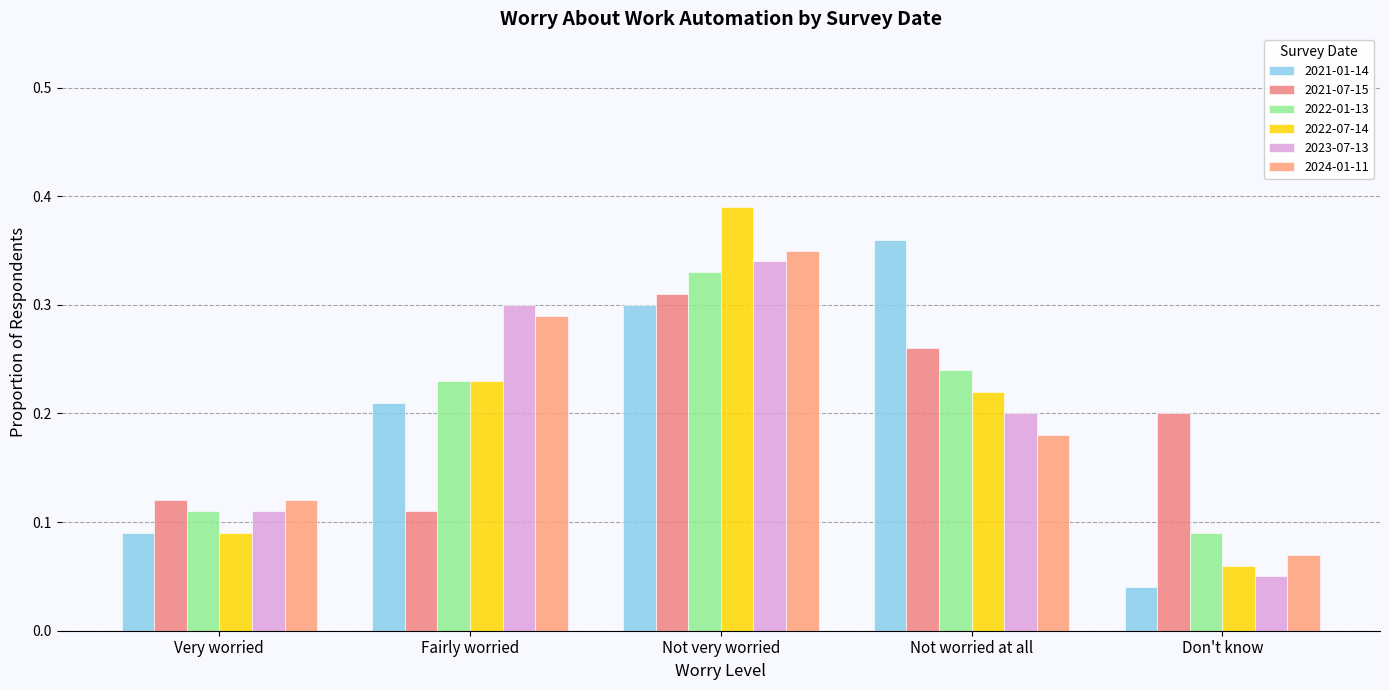

Are the bars grouped side by side (vs. stacked)?

Yes